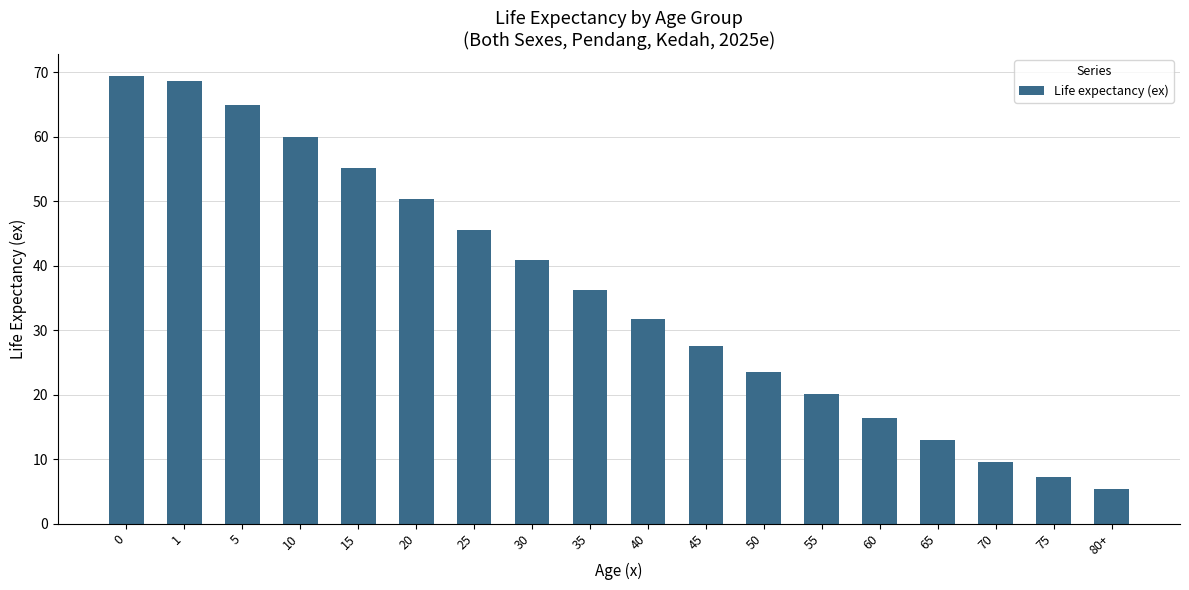

What is the average value?

35.9